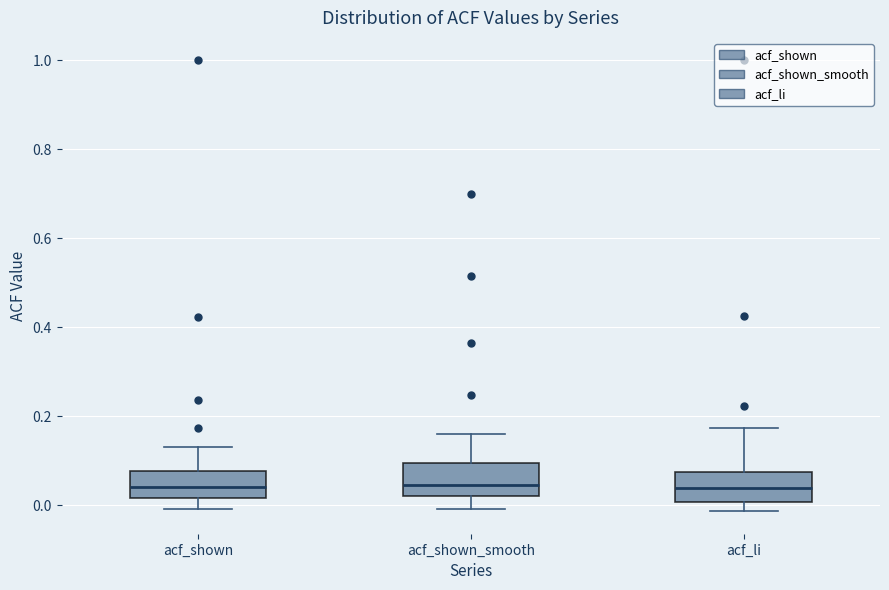

Reading left to right, read every box against the y-axis: the position of its median line, the range the box covers, and the ends of its whiskers. The values are not printed on the chart, so give them approximately, as read against the axis.

acf_shown: median 0.04, box 0.02 to 0.08, whiskers 0.00 to 0.14
acf_shown_smooth: median 0.04, box 0.02 to 0.10, whiskers 0.00 to 0.16
acf_li: median 0.04, box 0.00 to 0.08, whiskers -0.02 to 0.18